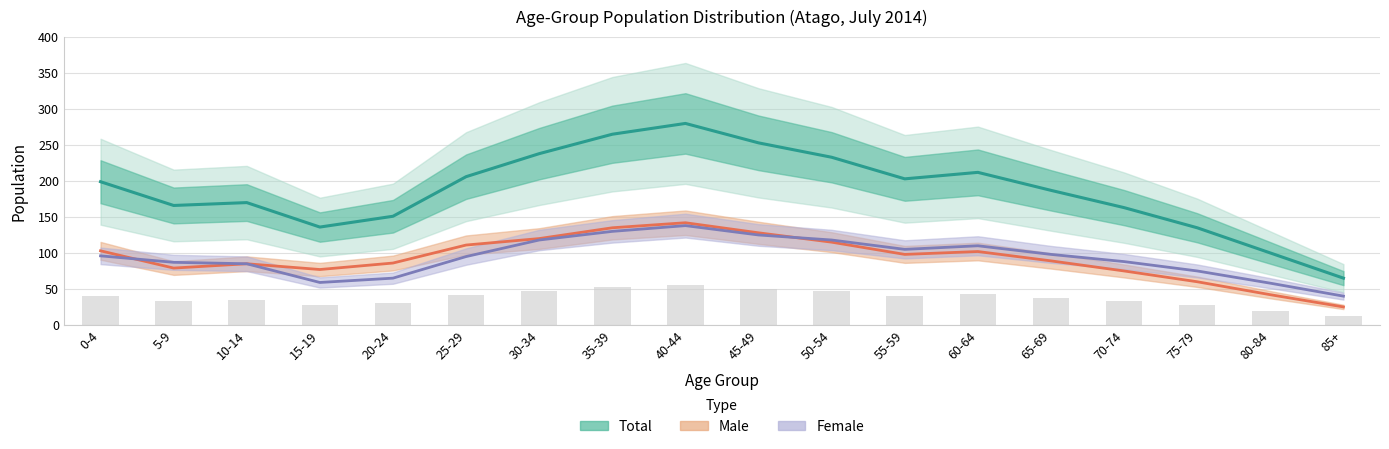

At which category is the sum across all series the highest?

40-44